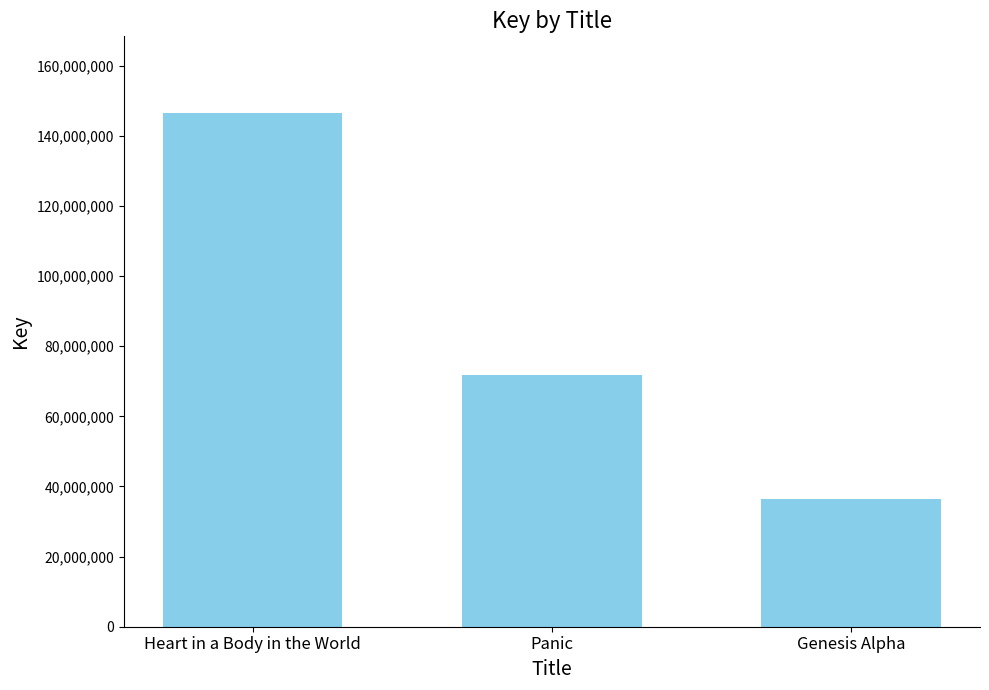

What is the greatest value displayed?

146399216